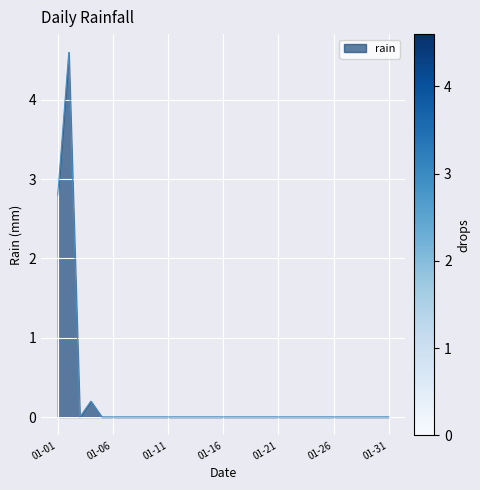

What is the difference between the maximum and minimum values?

4.6